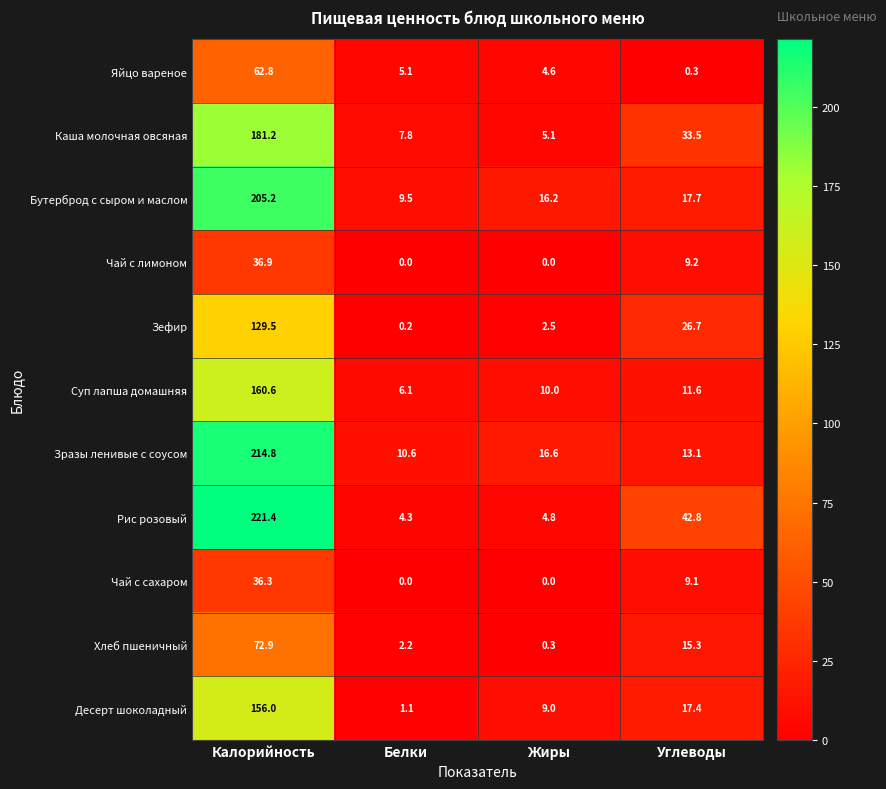

What is the sum of all Зефир values?

158.9